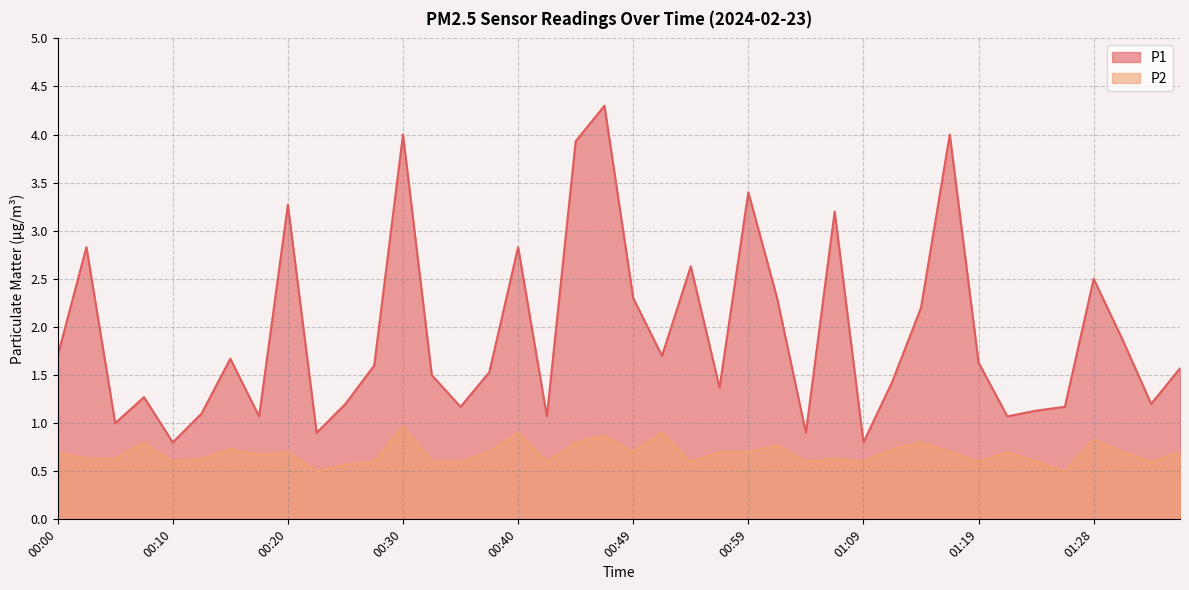

Rank the series by their average value, from lowest to highest.

P2, P1